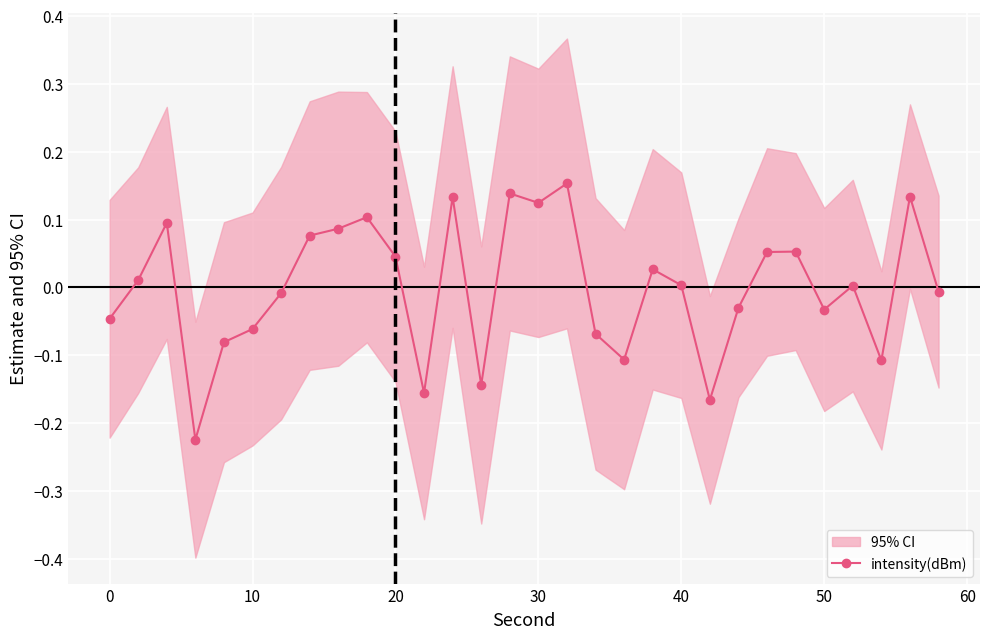

True or false: intensity(dBm) has more than 2 points higher than both neighbors.

True